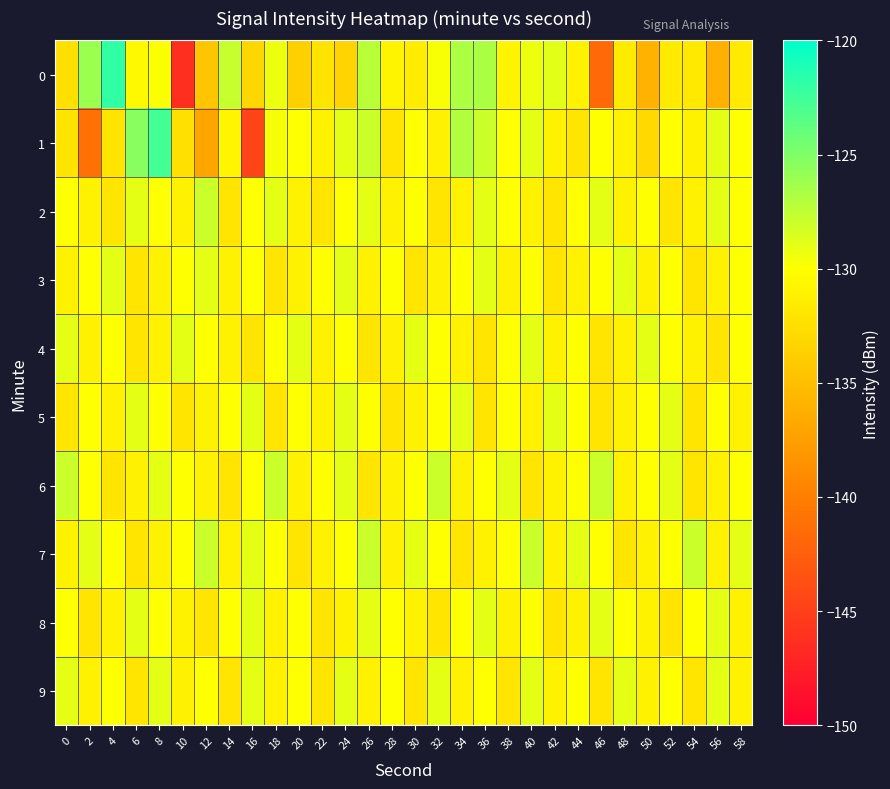

Which series has the largest total across all categories?

7